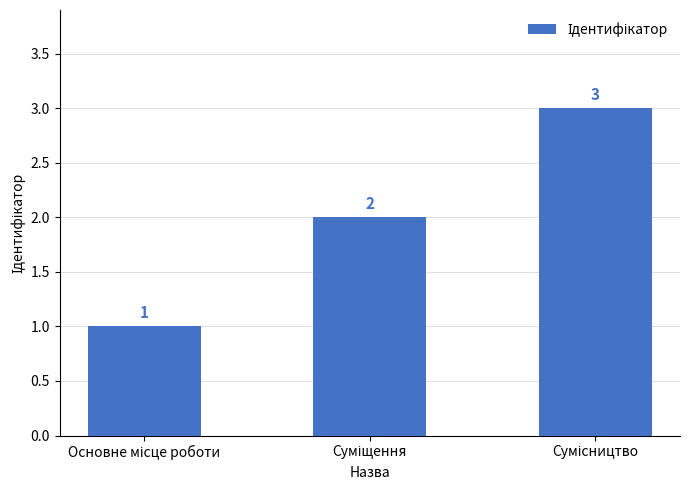

What is the value of the 2nd bar from the left?

2